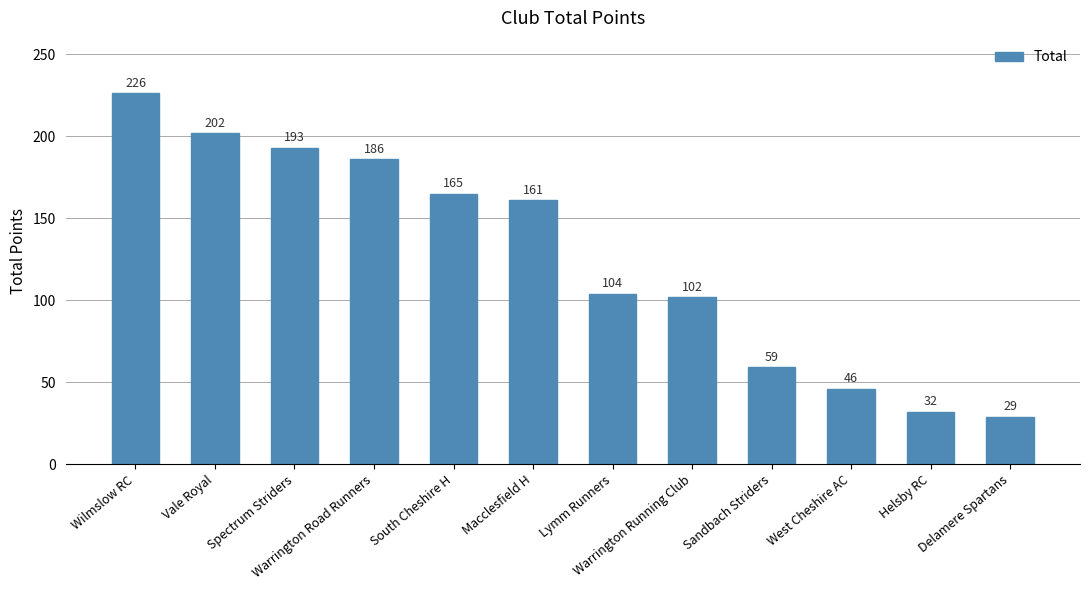

Does the chart contain any negative values?

No